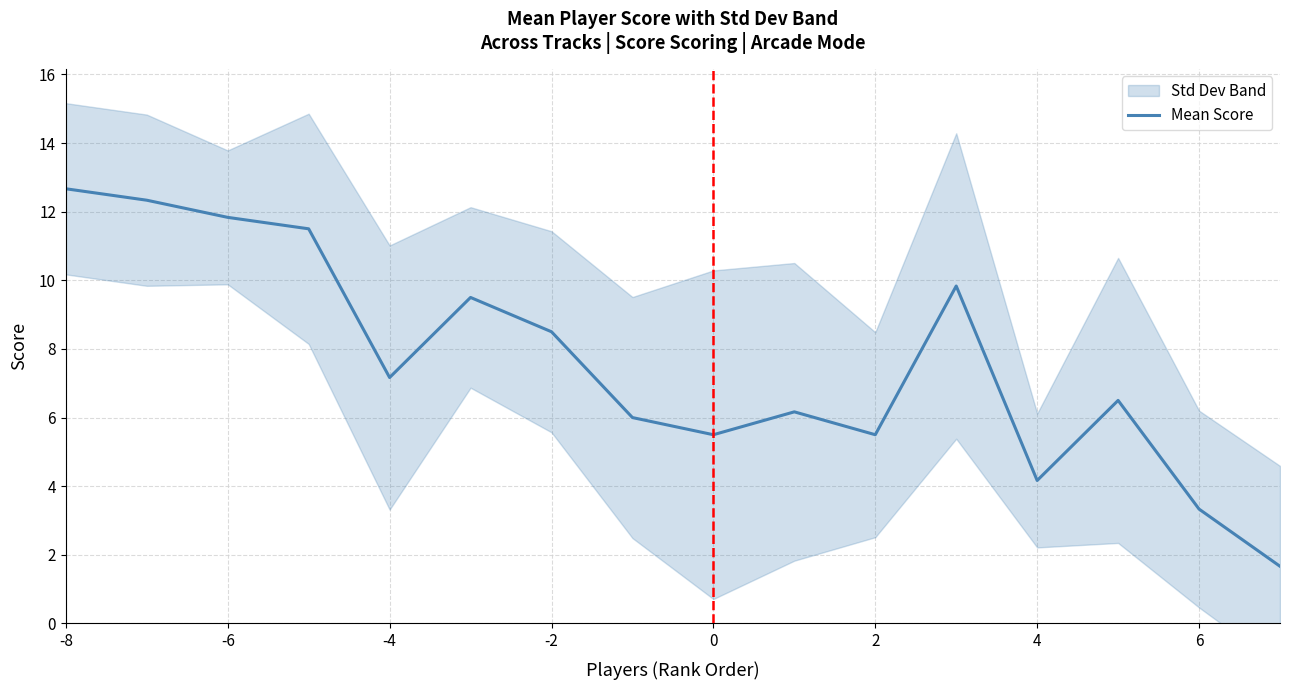

At which label does Mean Score first exceed 7?

-8